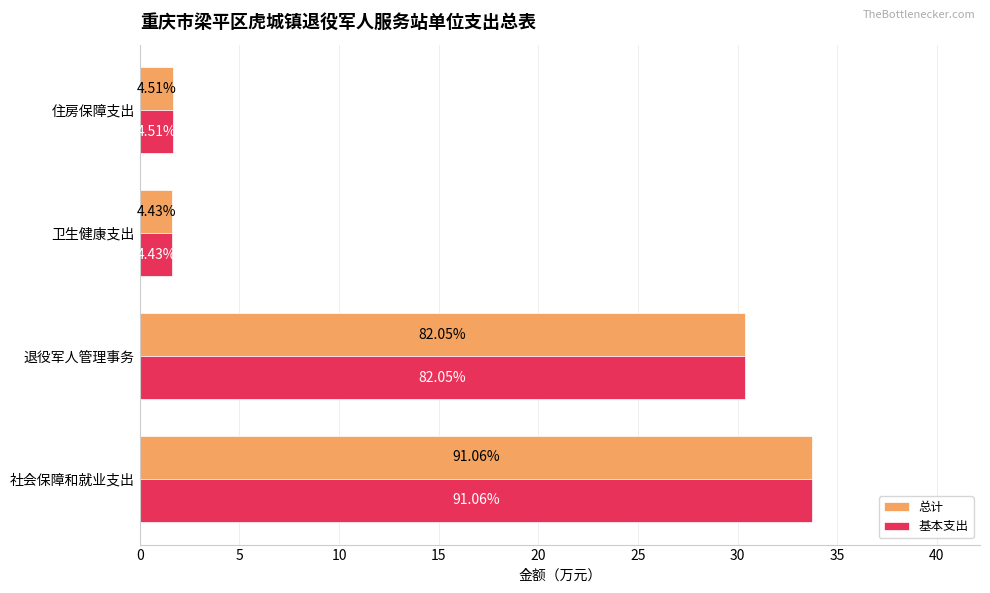

What is the highest value of the 总计 series?

33.7